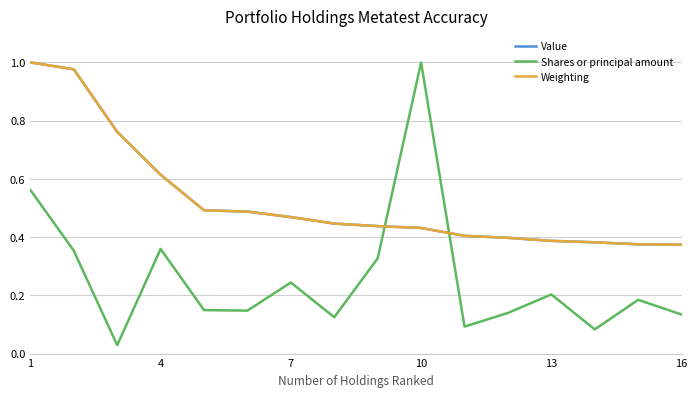

True or false: Shares or principal amount and Value cross at least once.

True